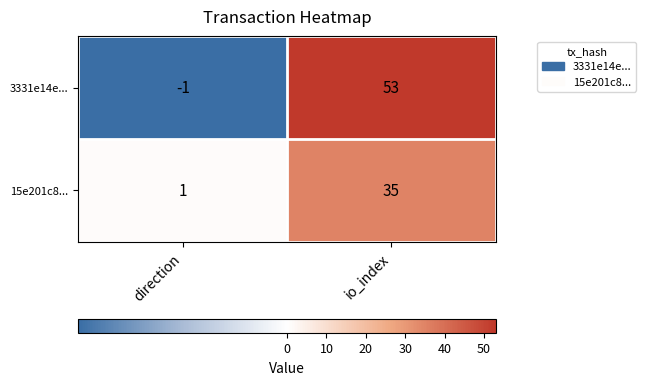

At which category is the sum across all series the highest?

io_index